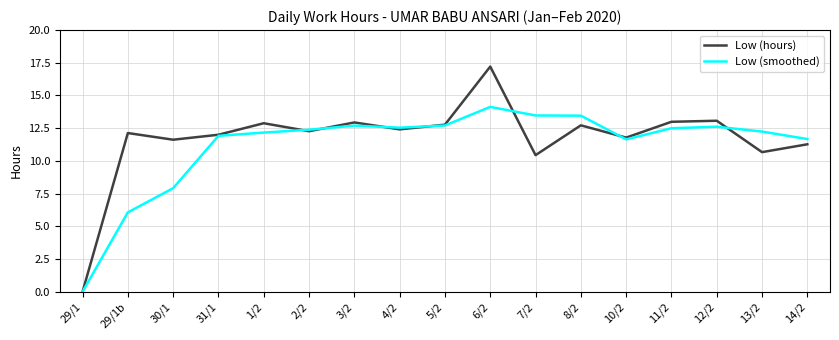

Rank the series by their maximum value, from lowest to highest.

Low (smoothed), Low (hours)